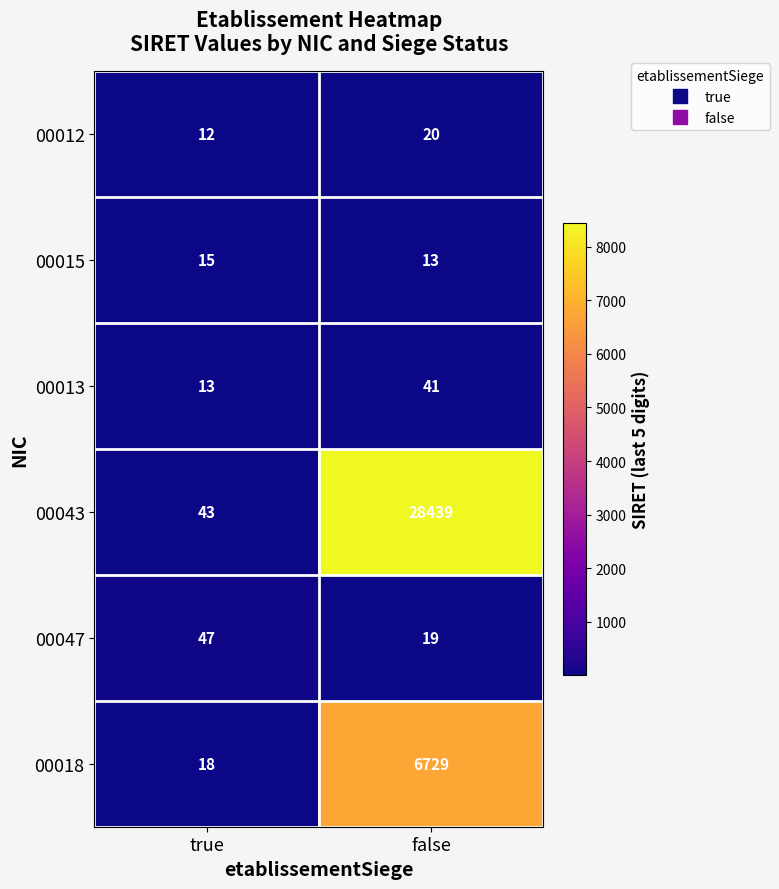

Which series has the largest total across all categories?

00043